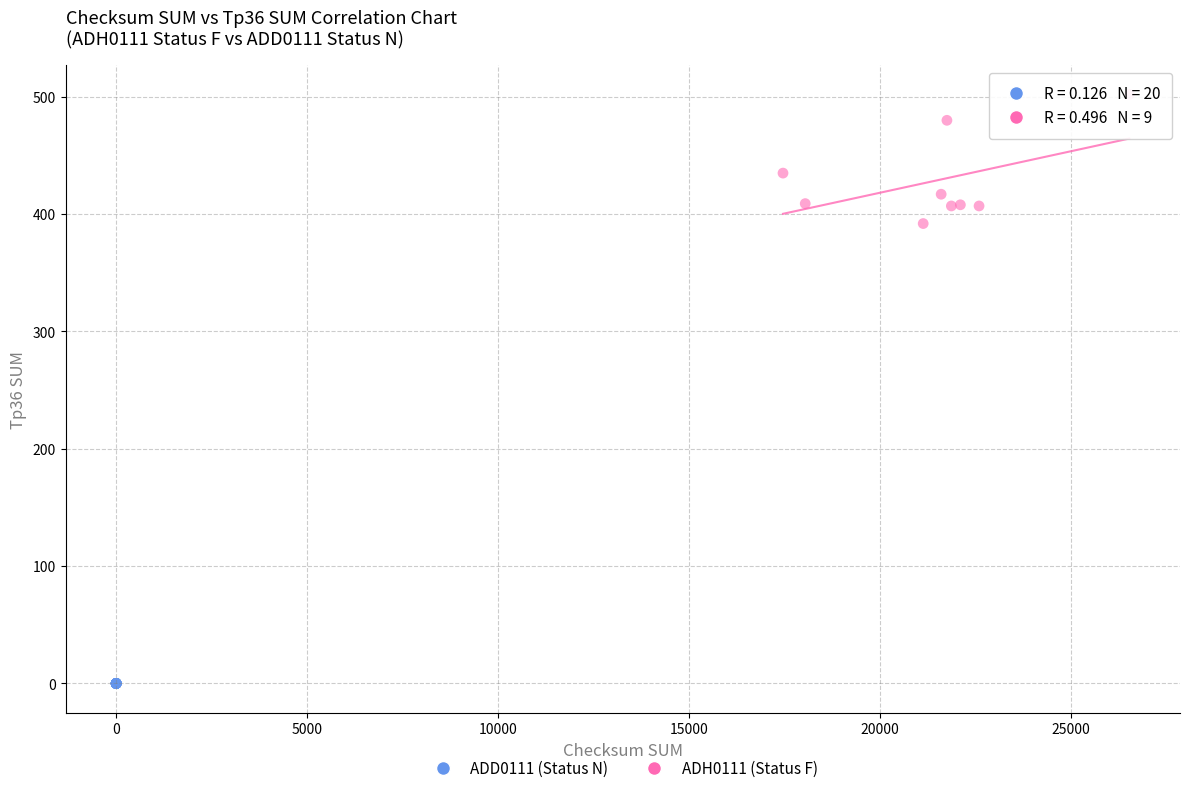

Which series contains the lowest Y value?

ADD0111 (Status N)